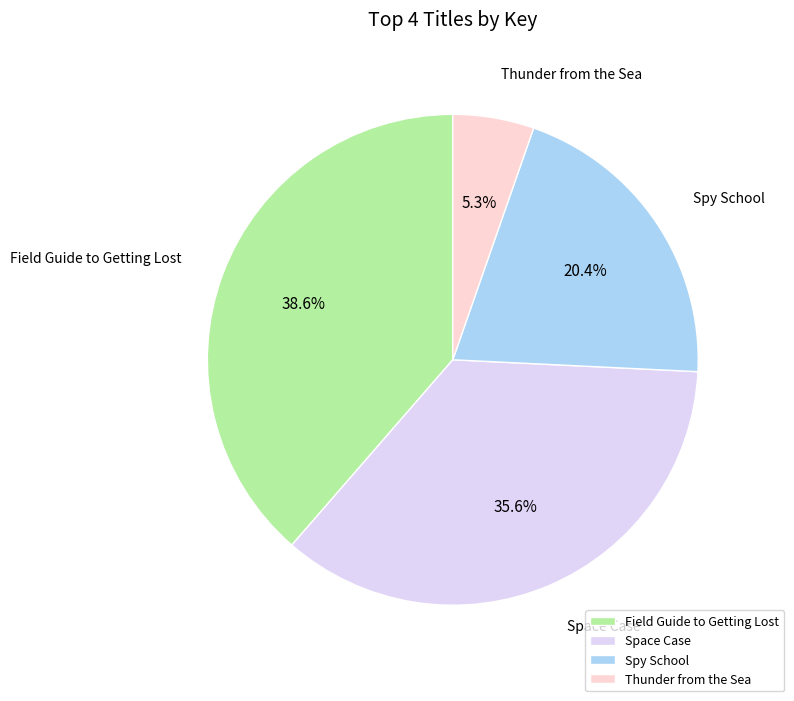

To the nearest percent, what is the difference between the largest and smallest slice percentages?

33%